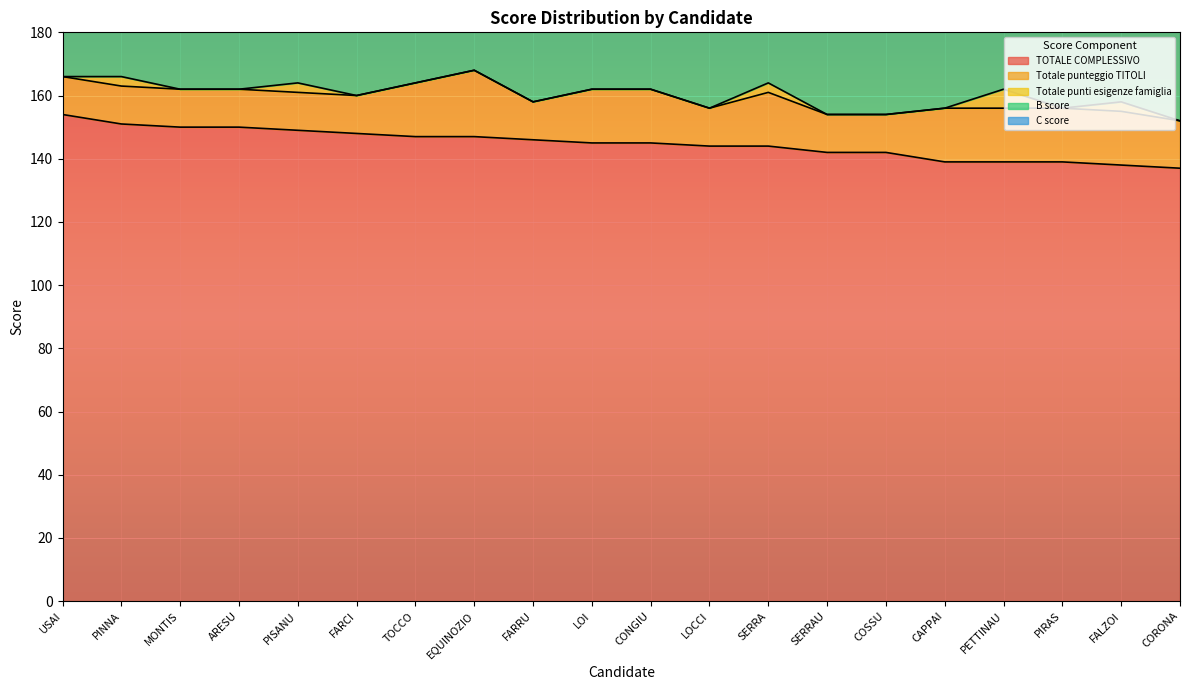

What position from the right is FALZOI?

2